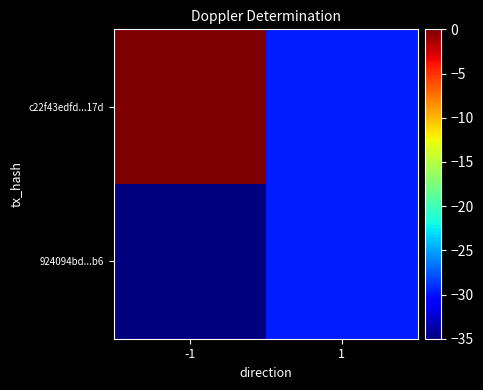

How many series are shown in this chart?

2